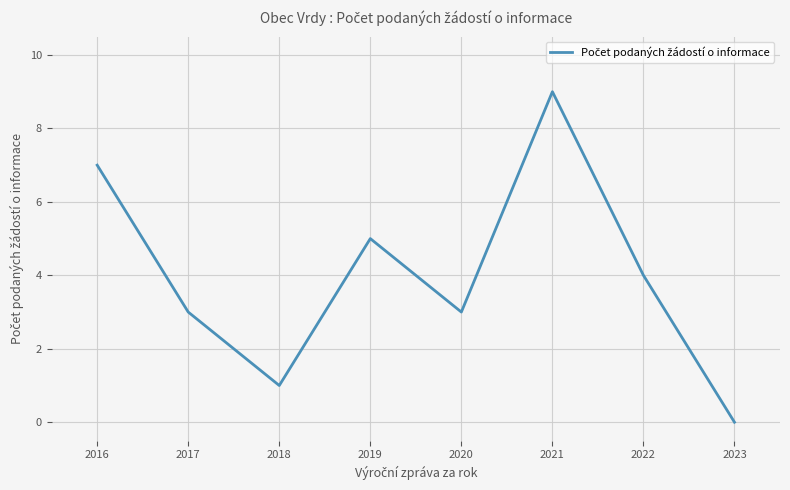

How many interior local peaks (higher than both neighbors) does the data have?

2